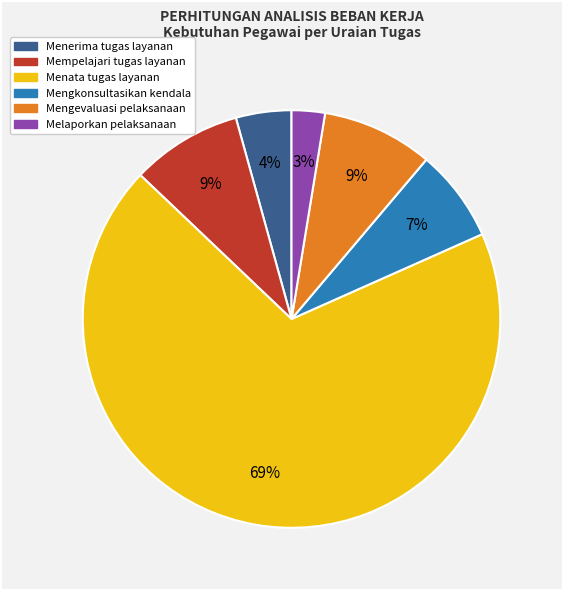

How many slices are in this pie chart?

6